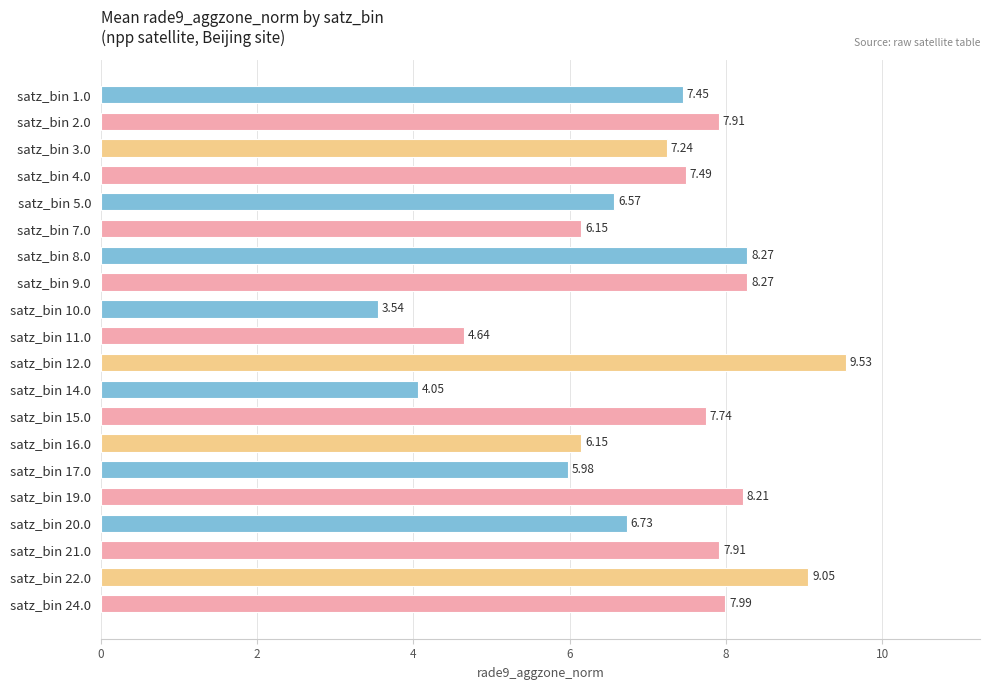

What is the greatest value displayed?

9.5